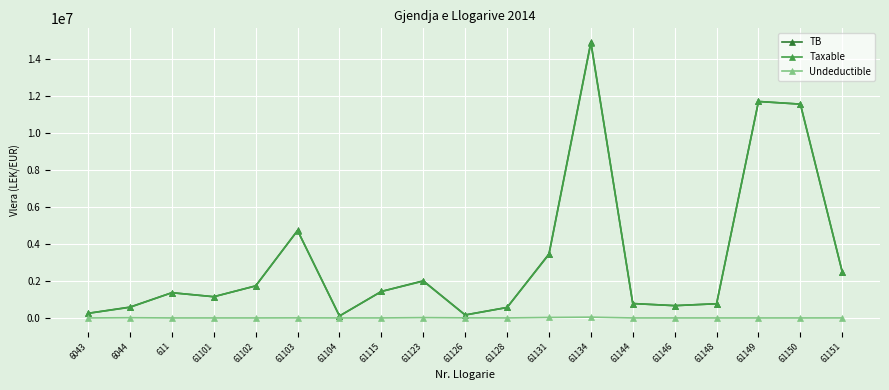

What is the maximum value for Taxable?

14887859.8